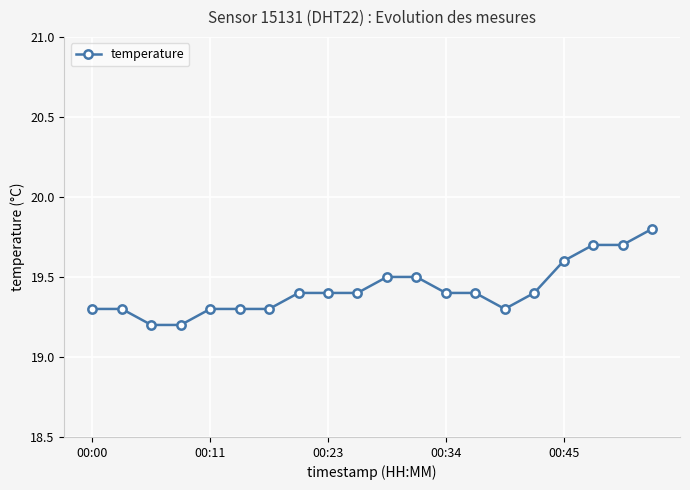

Reading left to right, extract all data points from this chart.

19.3	19.3	19.2	19.2	19.3	19.3	19.3	19.4	19.4	19.4	19.5	19.5	19.4	19.4	19.3	19.4	19.6	19.7	19.7	19.8